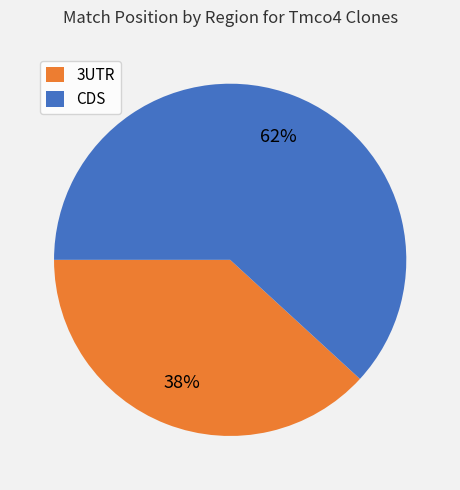

Is there a majority slice in this chart?

Yes